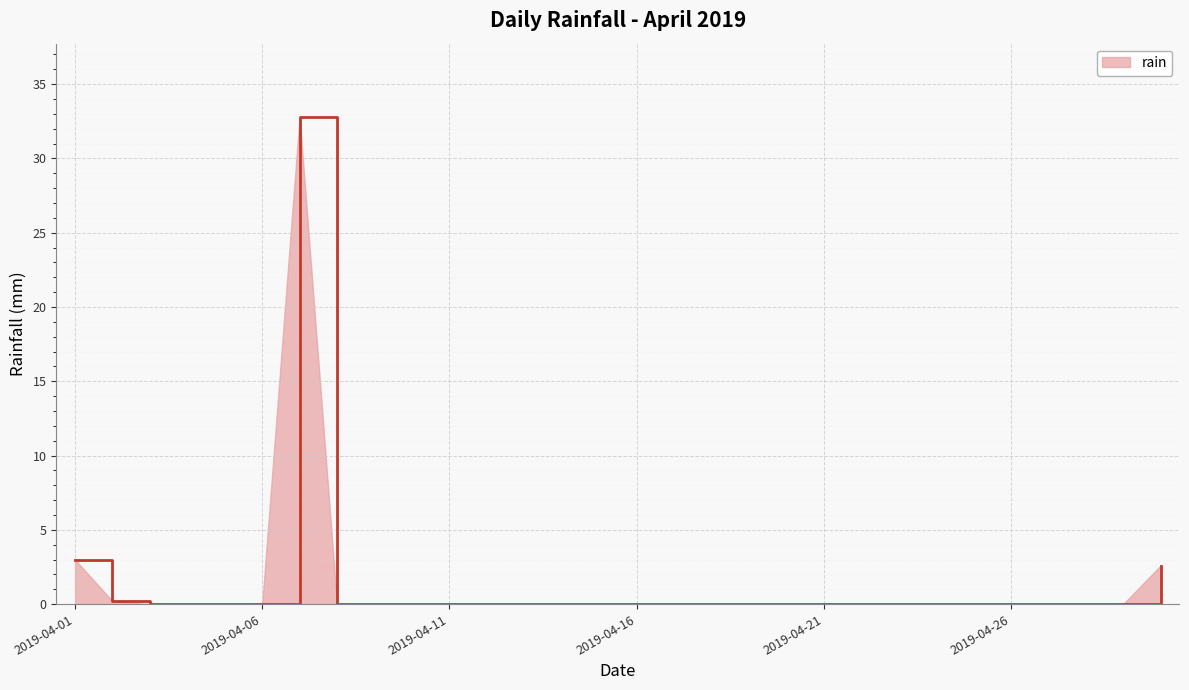

What is the difference between the second highest and minimum values?

3.0